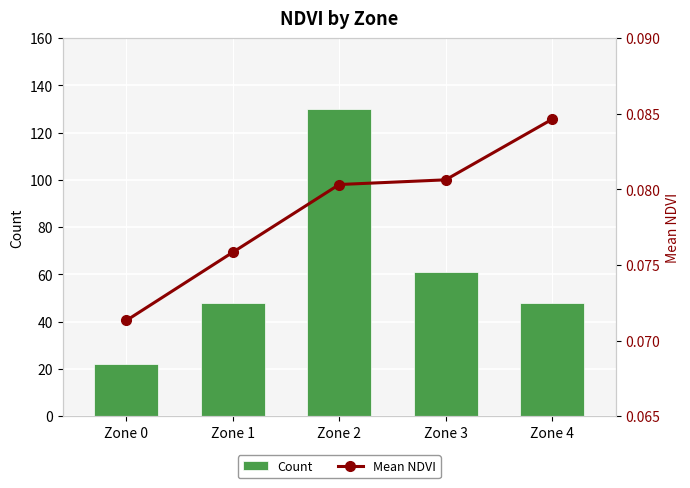

List the labels in order of Count value, smallest first.

Zone 0, Zone 1, Zone 4, Zone 3, Zone 2